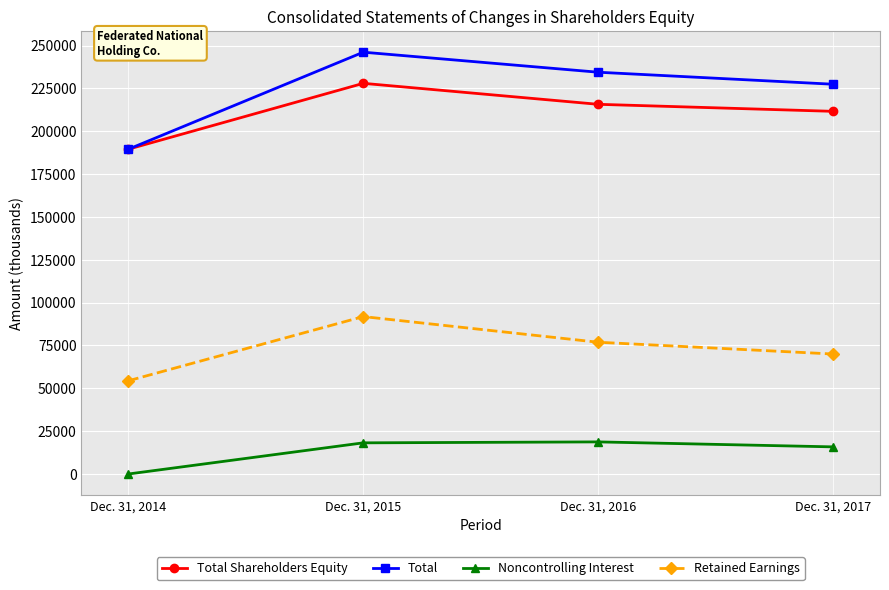

True or false: Retained Earnings and Noncontrolling Interest cross at least once.

False